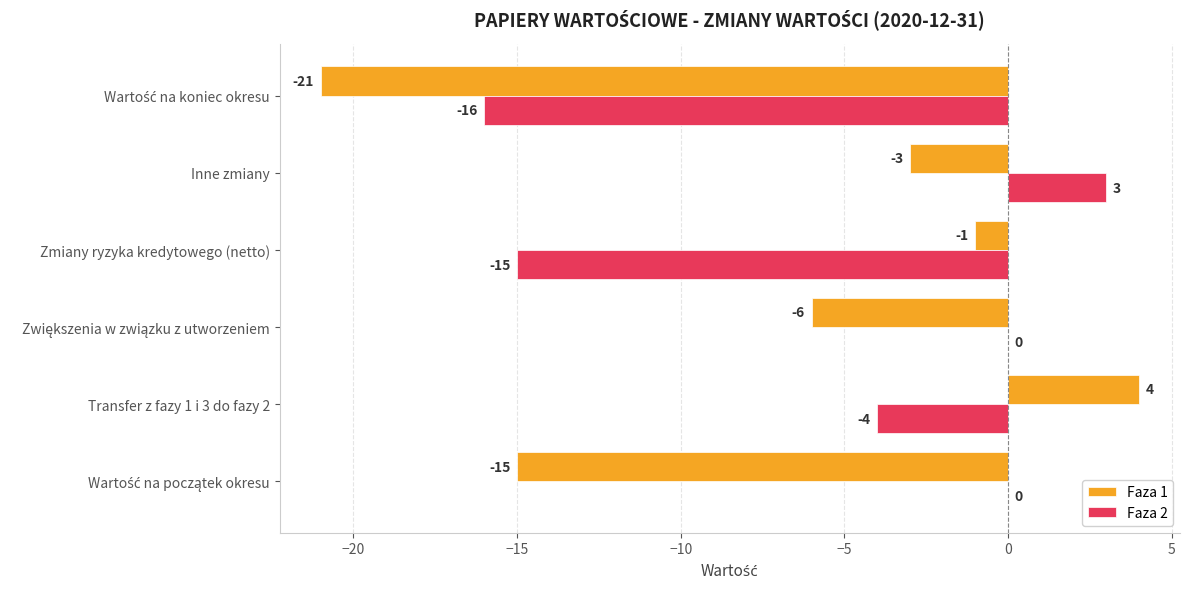

True or false: Faza 2 has a value of -7 at Transfer z fazy 1 i 3 do fazy 2.

False